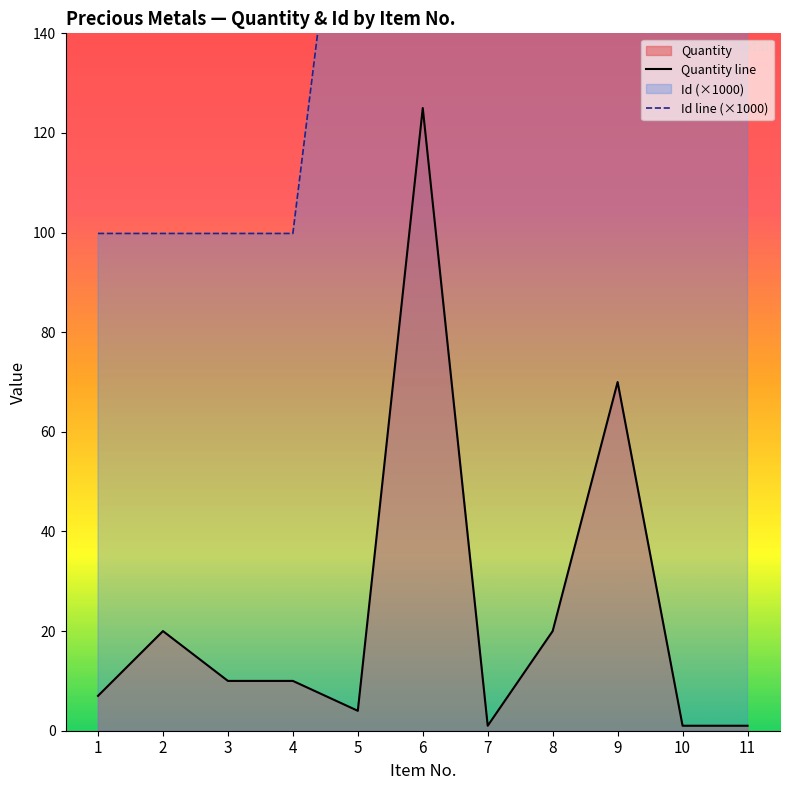

What is the sum of all Id line (×1000) values?

1873.8